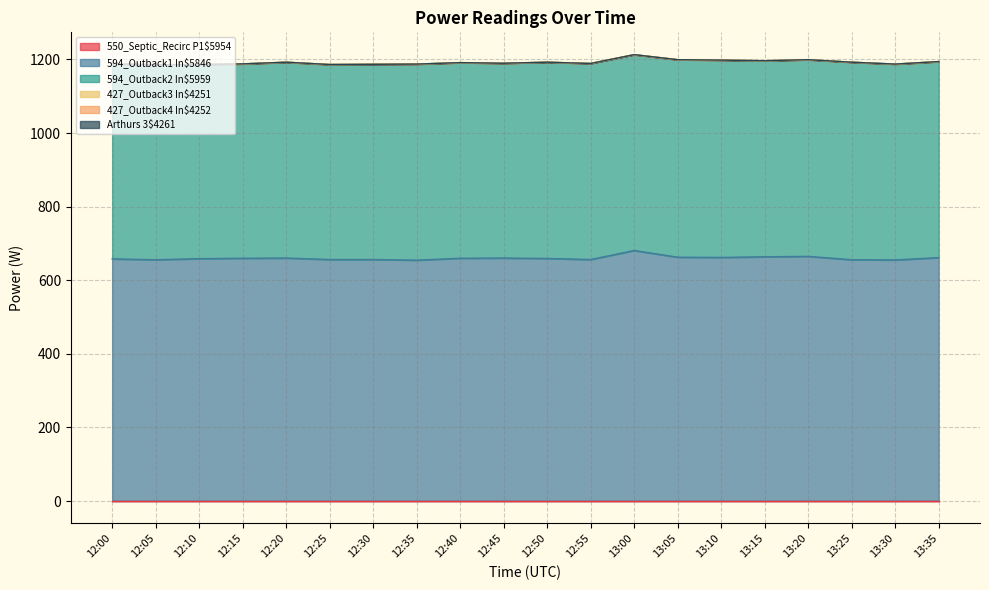

Reading right to left, list all the values displayed in this chart.

550_Septic_Recirc P1$5954: 13:35=0.0	13:30=0.0	13:25=0.0	13:20=0.0	13:15=0.0	13:10=0.0	13:05=0.0	13:00=0.0	12:55=0.0	12:50=0.0	12:45=0.0	12:40=0.0	12:35=0.0	12:30=0.0	12:25=0.0	12:20=0.0	12:15=0.0	12:10=0.0	12:05=0.0	12:00=0.0
594_Outback1 In$5846: 13:35=661.5	13:30=655.2	13:25=655.8	13:20=664.9	13:15=663.8	13:10=662.0	13:05=662.6	13:00=680.8	12:55=656.3	12:50=659.2	12:45=660.3	12:40=659.8	12:35=654.6	12:30=656.3	12:25=656.3	12:20=660.3	12:15=659.8	12:10=658.6	12:05=655.8	12:00=658.0
594_Outback2 In$5959: 13:35=532.7	13:30=532.1	13:25=536.7	13:20=534.4	13:15=532.7	13:10=536.1	13:05=536.7	13:00=532.1	12:55=532.7	12:50=533.3	12:45=529.3	12:40=531.6	12:35=532.7	12:30=530.4	12:25=529.9	12:20=532.1	12:15=528.1	12:10=527.6	12:05=529.9	12:00=529.9
427_Outback3 In$4251: 13:35=0.0	13:30=0.0	13:25=0.0	13:20=0.0	13:15=0.0	13:10=0.0	13:05=0.0	13:00=0.0	12:55=0.0	12:50=0.0	12:45=0.0	12:40=0.0	12:35=0.0	12:30=0.0	12:25=0.0	12:20=0.0	12:15=0.0	12:10=0.0	12:05=0.0	12:00=0.0
427_Outback4 In$4252: 13:35=0.0	13:30=0.0	13:25=0.0	13:20=0.0	13:15=0.0	13:10=0.0	13:05=0.0	13:00=0.0	12:55=0.0	12:50=0.0	12:45=0.0	12:40=0.0	12:35=0.0	12:30=0.0	12:25=0.0	12:20=0.0	12:15=0.0	12:10=0.0	12:05=0.0	12:00=0.0
Arthurs 3$4261: 13:35=0.0	13:30=0.0	13:25=0.0	13:20=0.0	13:15=0.0	13:10=0.0	13:05=0.0	13:00=0.0	12:55=0.0	12:50=0.0	12:45=0.0	12:40=0.0	12:35=0.0	12:30=0.0	12:25=0.0	12:20=0.0	12:15=0.0	12:10=0.0	12:05=0.0	12:00=0.0